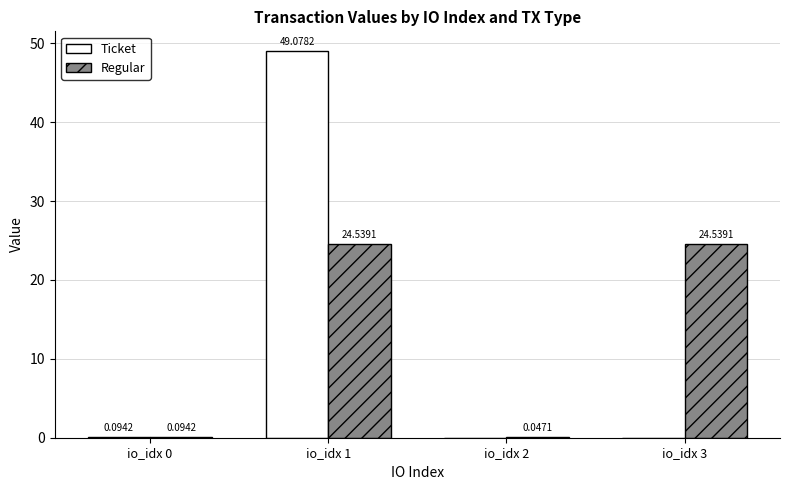

What is the sum of the Regular values at io_idx 0 and io_idx 1?

24.6